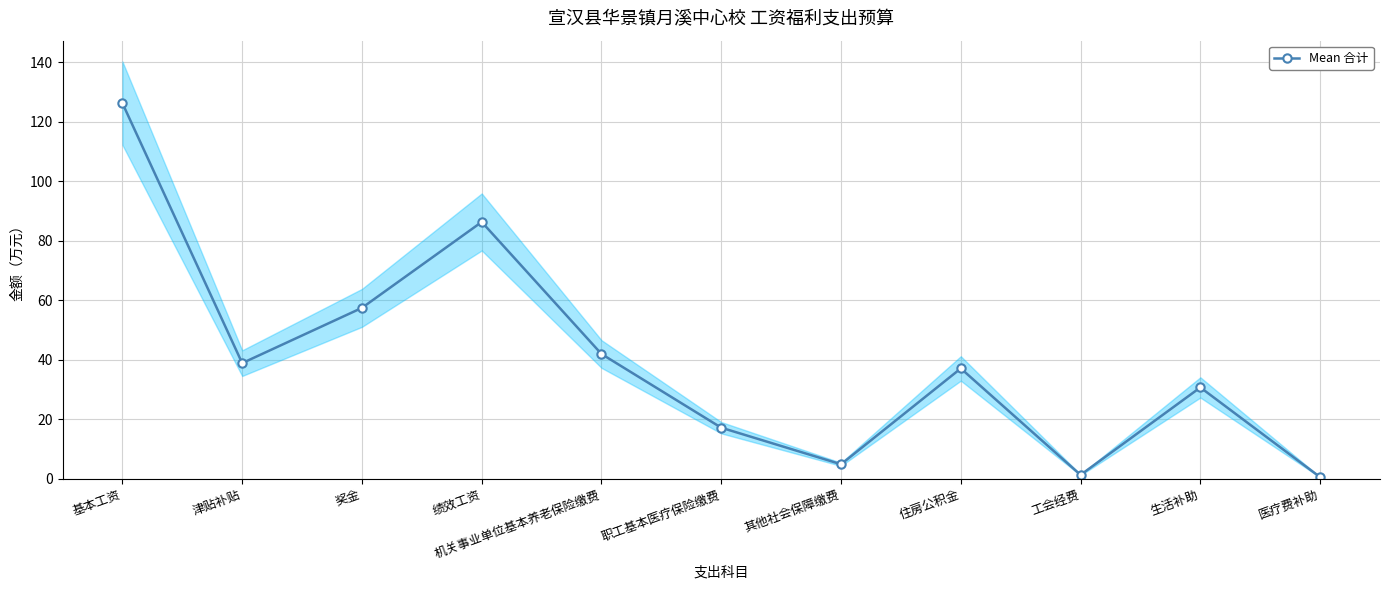

True or false: the data has more than 1 interior local peaks.

True